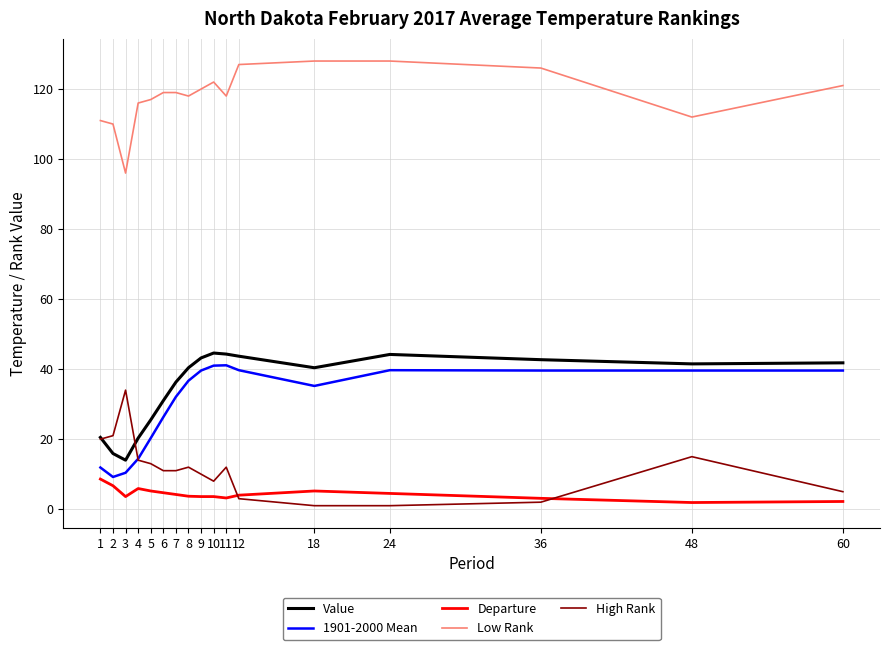

What is the greatest value displayed?

128.0